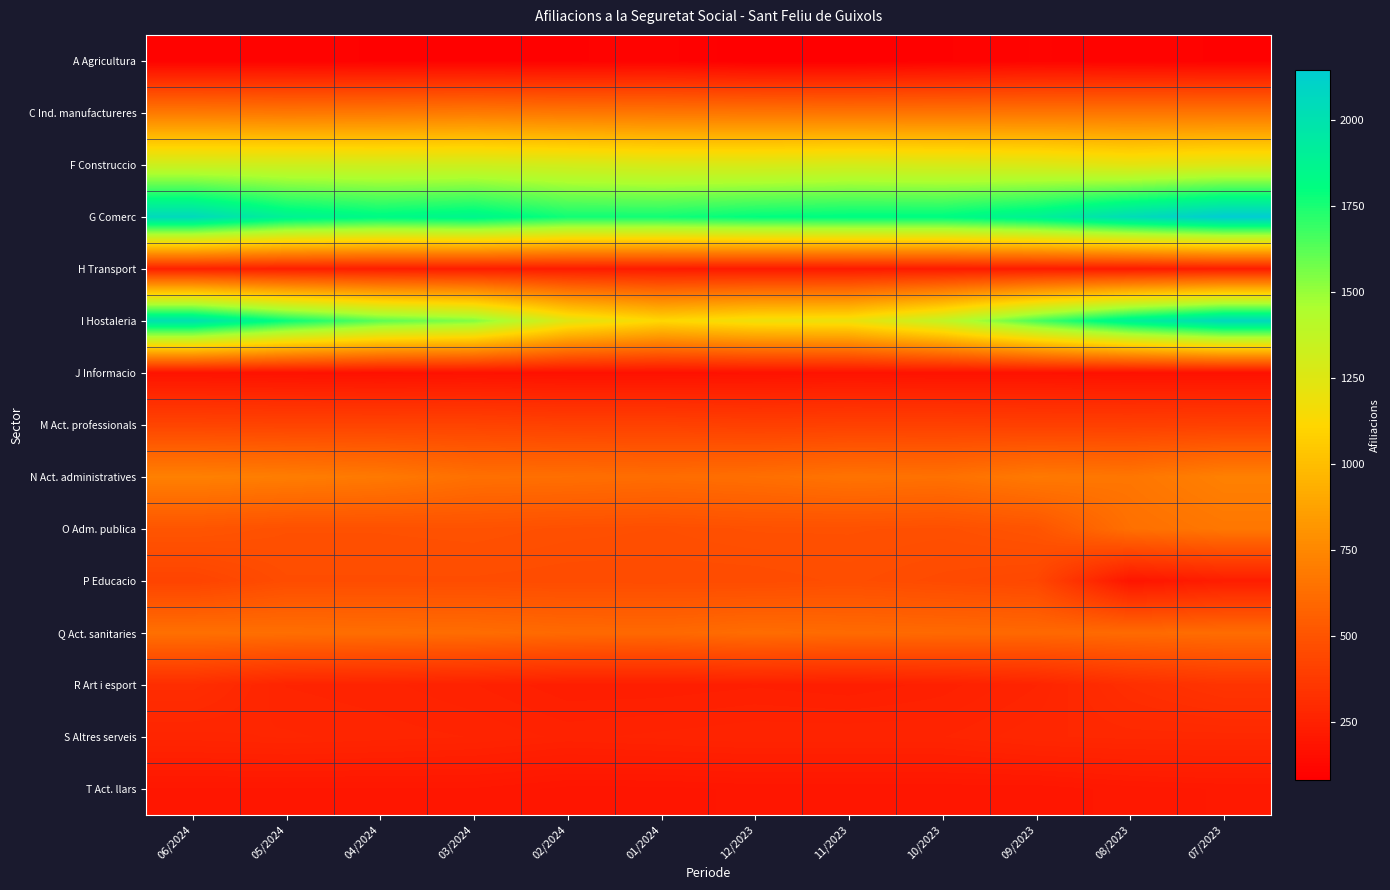

What is the total value across all series at 04/2024?

9345